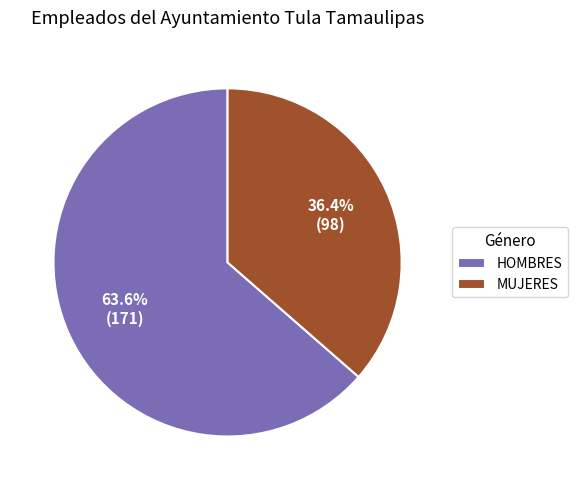

Which has a higher value, HOMBRES or MUJERES?

HOMBRES